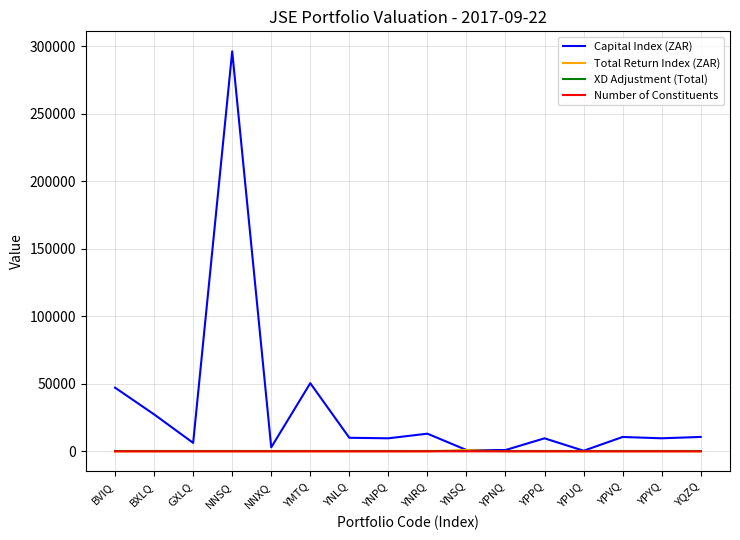

What is the maximum value shown in the chart?

296412.4